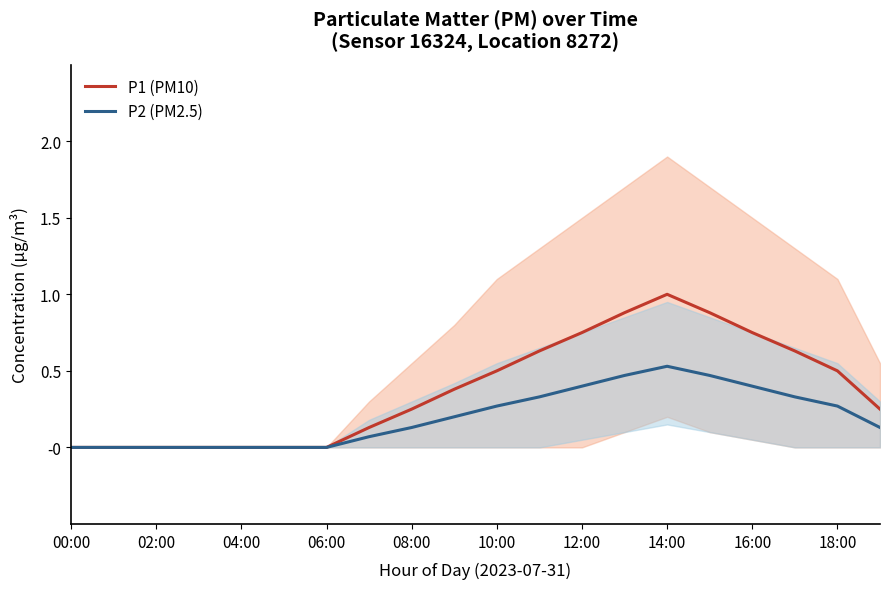

Count the number of data series in this chart.

2